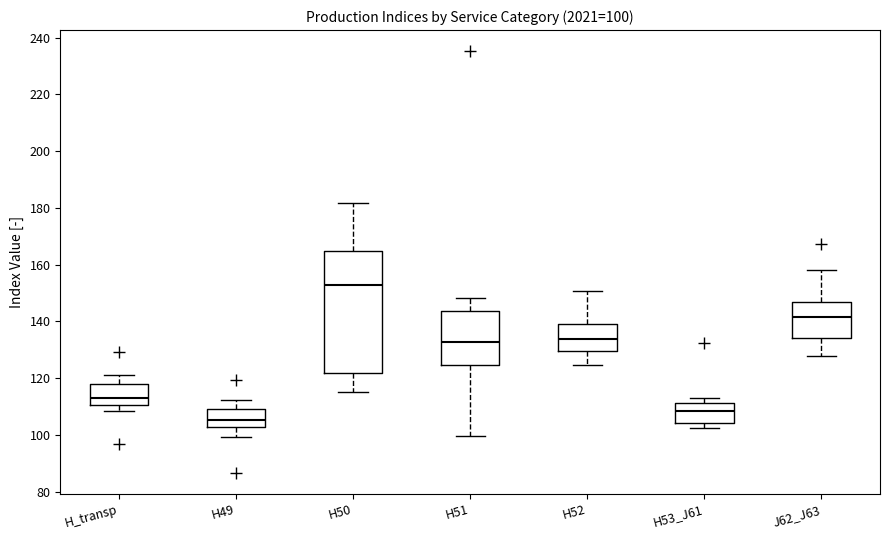

Which box has the lowest median line?

H49